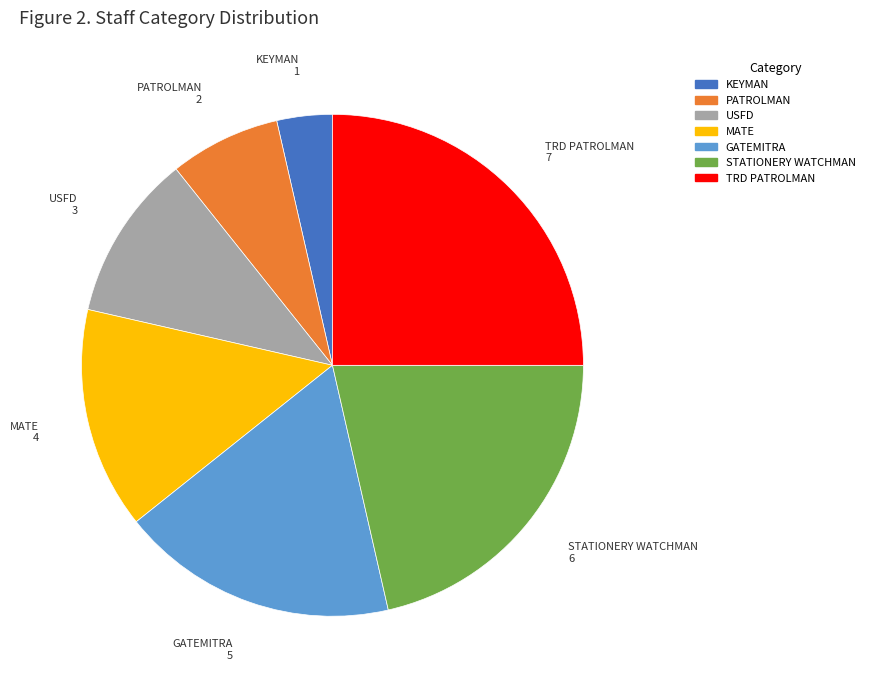

How many slices are in this pie chart?

7